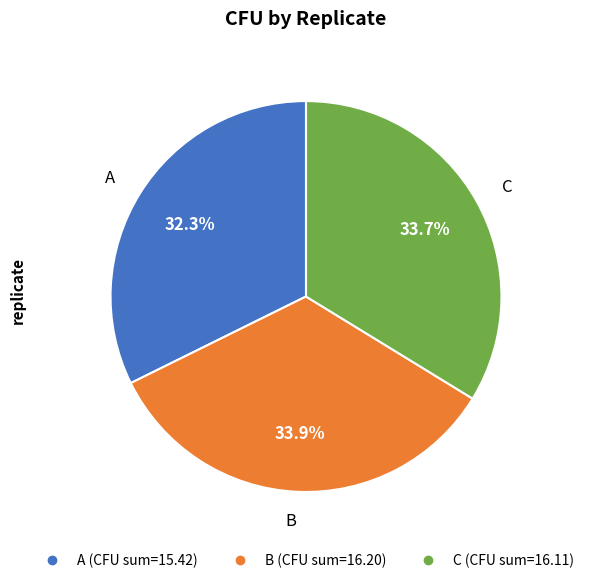

How many slices are in this pie chart?

3